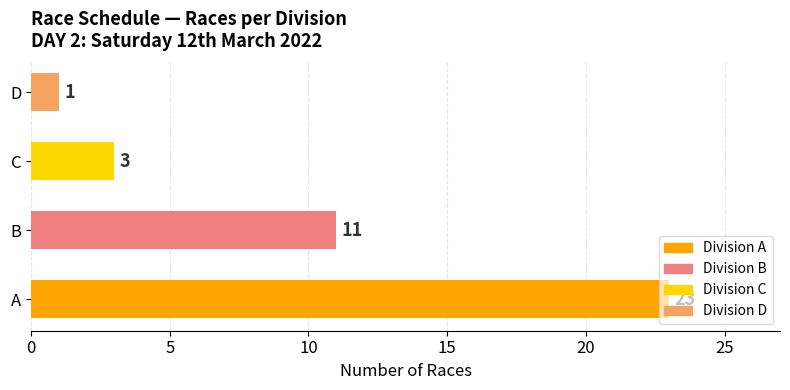

Which label corresponds to the smallest value in the chart?

D